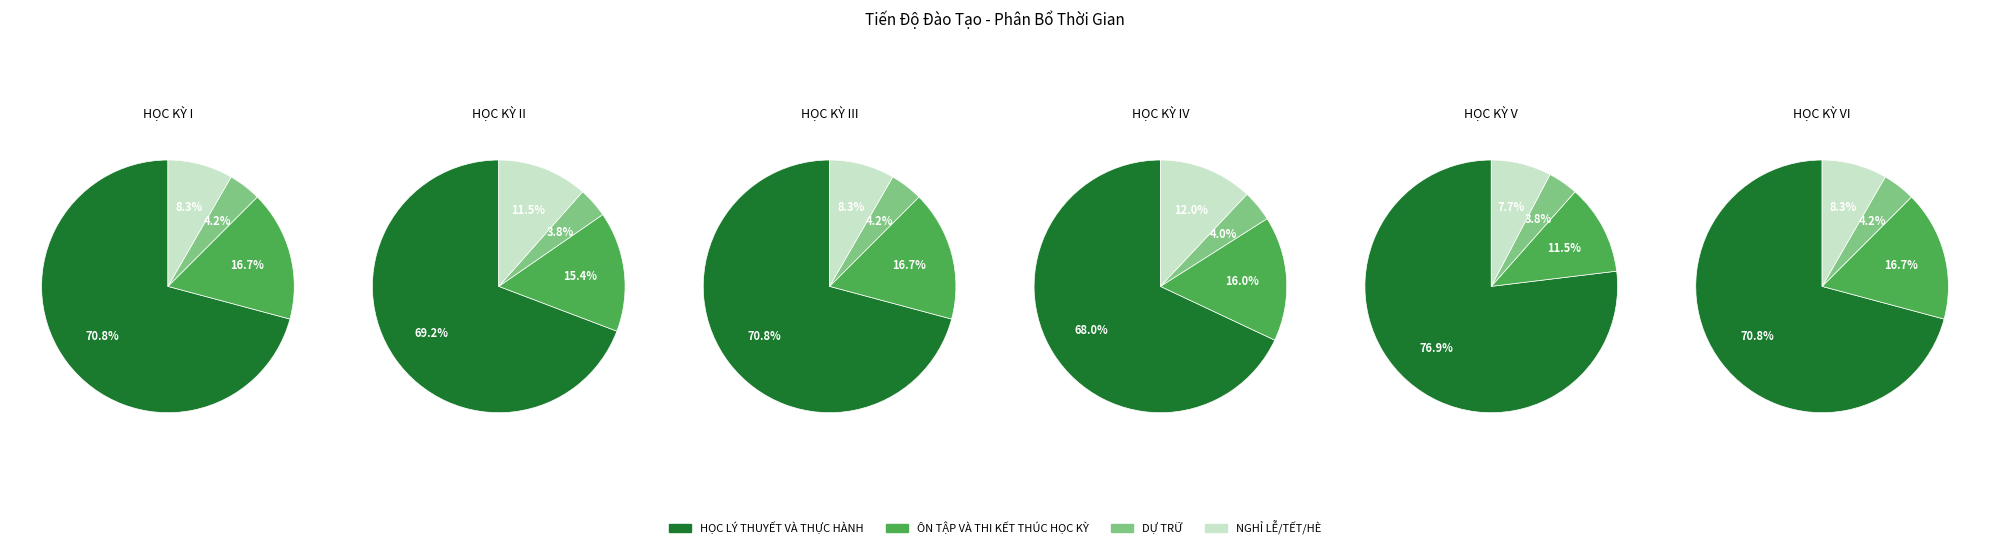

Does HỌC KỲ III represent more than half of the total?

No